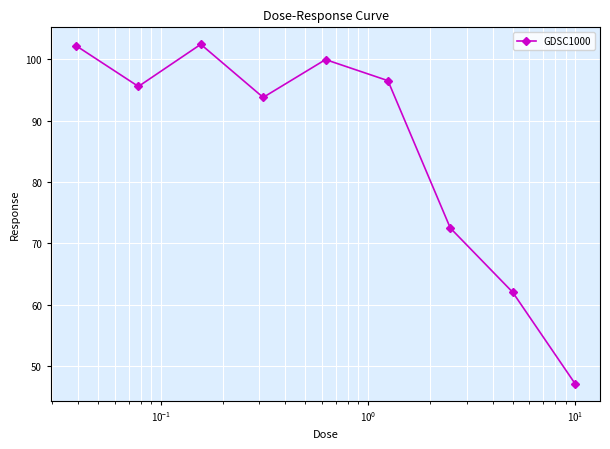

What is the minimum value shown in the chart?

47.1